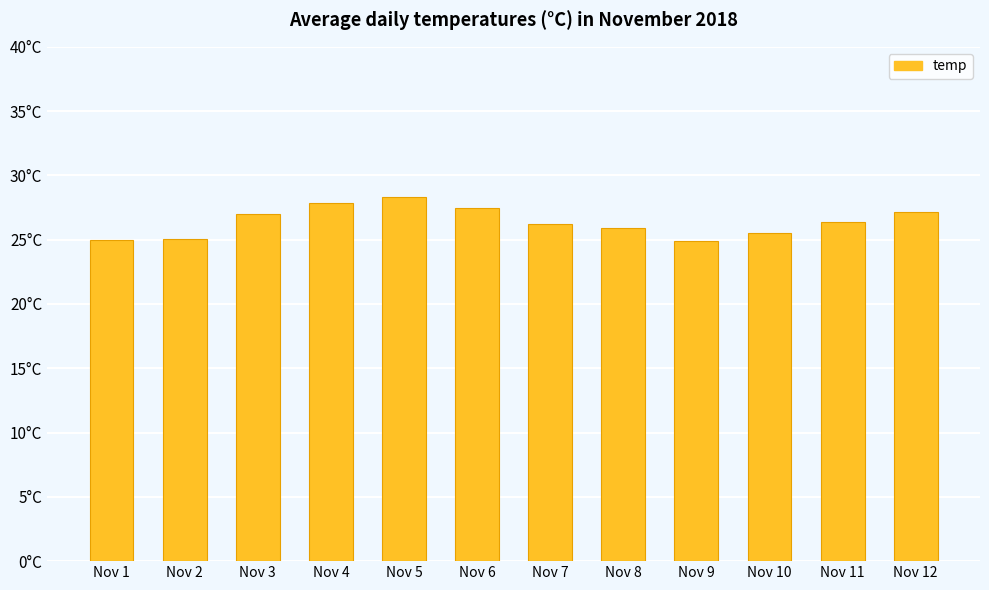

Which label corresponds to the largest value in the chart?

Nov 5